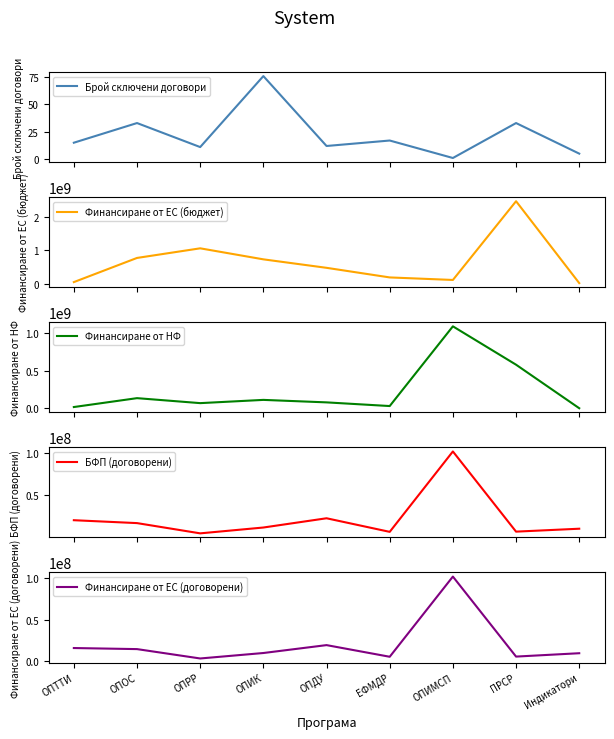

Read the Брой сключени договори value at ЕФМДР.

17.0